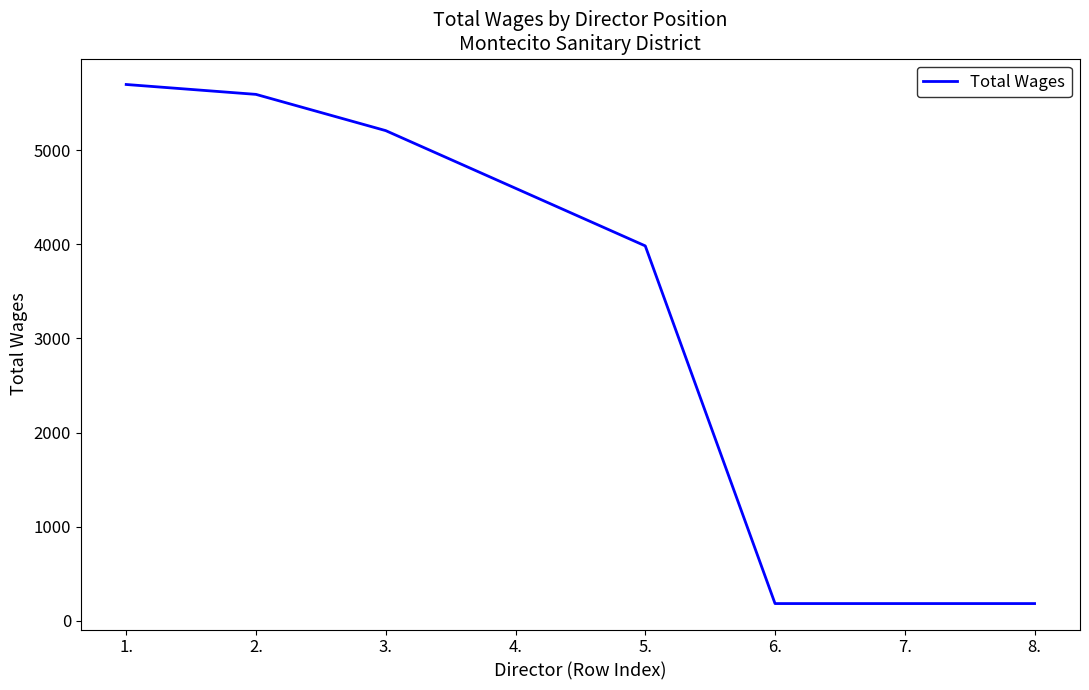

At which category does the chart reach its peak across all series?

1.